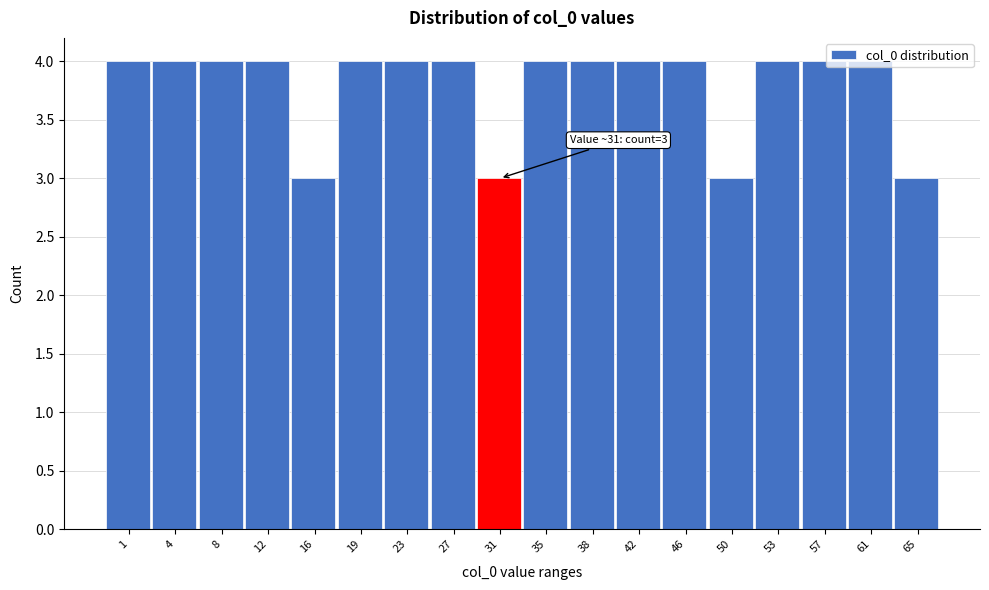

What is the smallest value displayed?

3